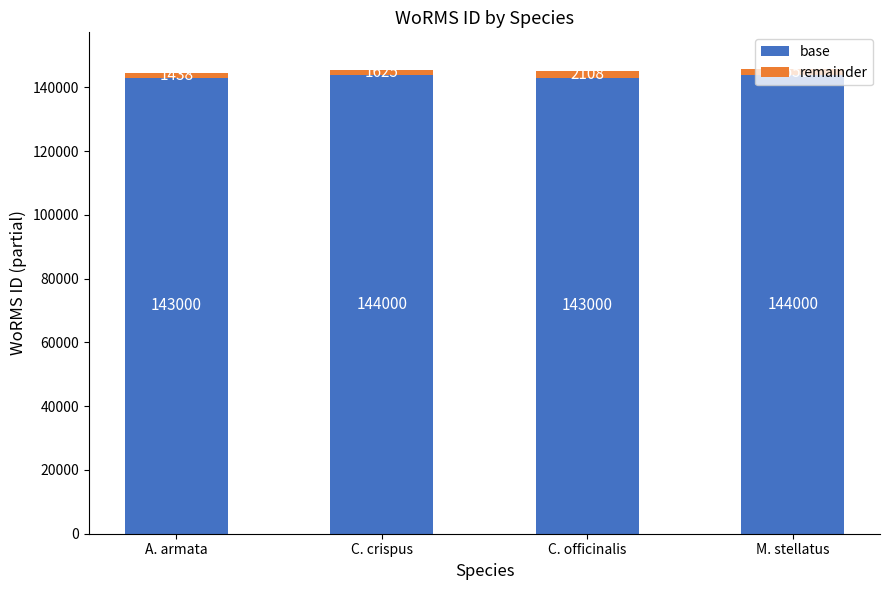

How many base values are between 143000 and 144000?

4